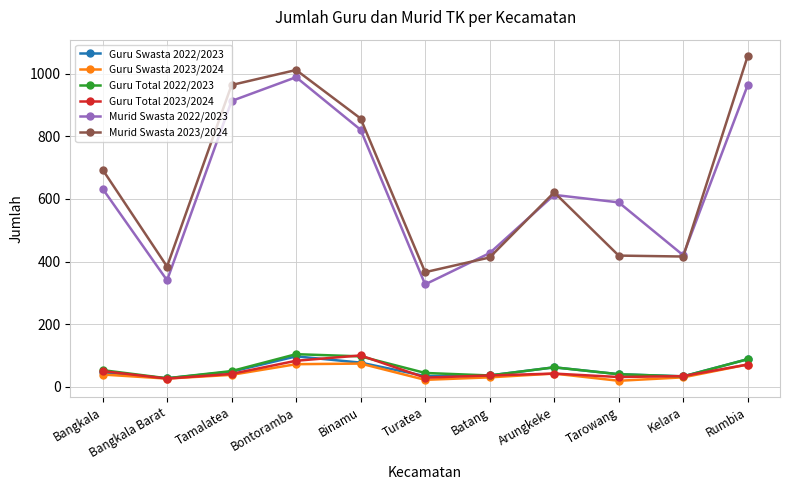

True or false: Guru Total 2023/2024 and Murid Swasta 2023/2024 cross at least once.

False